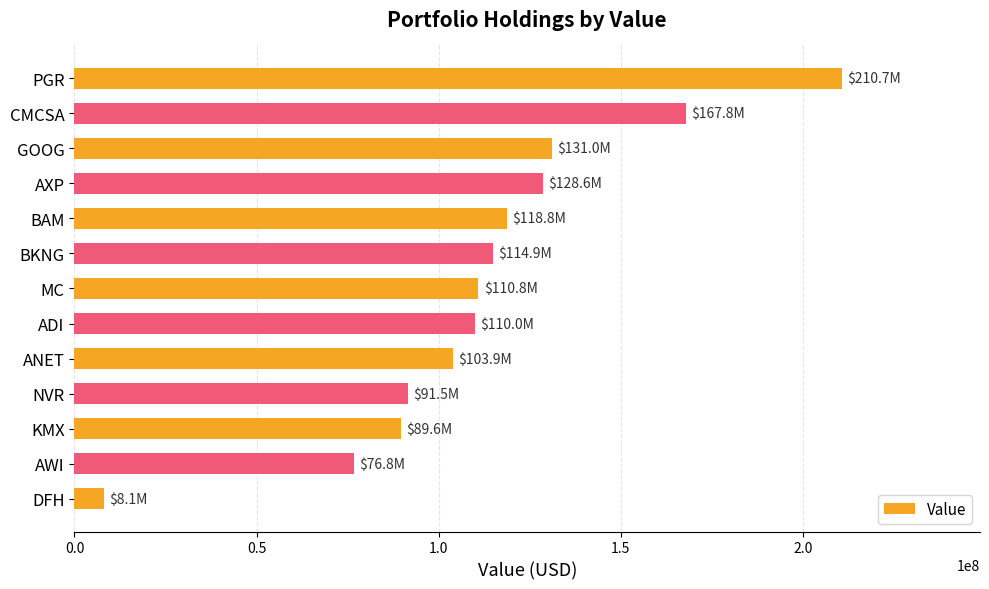

What is the change in value from GOOG to KMX?

-41379000